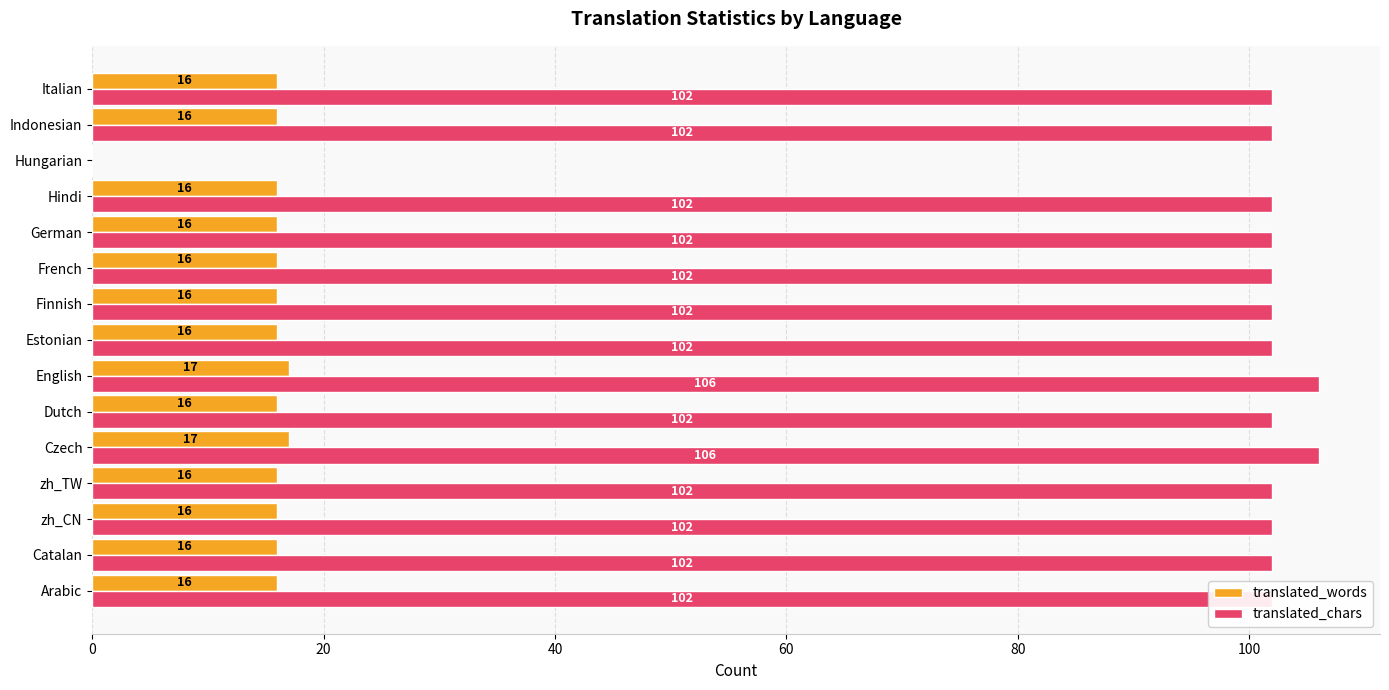

What is the highest value of the translated_chars series?

106